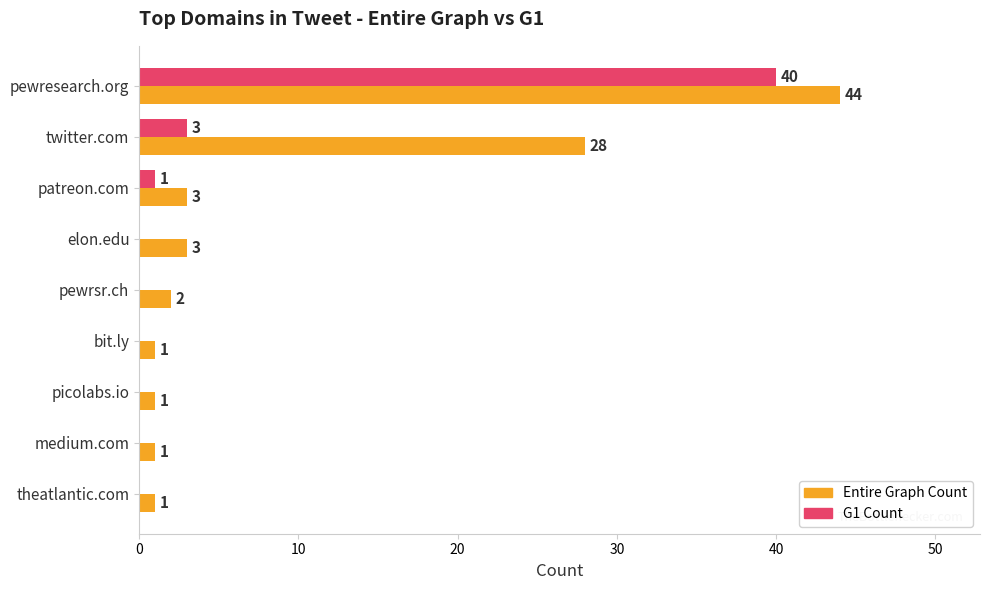

Is it true that Entire Graph Count equals 44 at pewresearch.org?

True